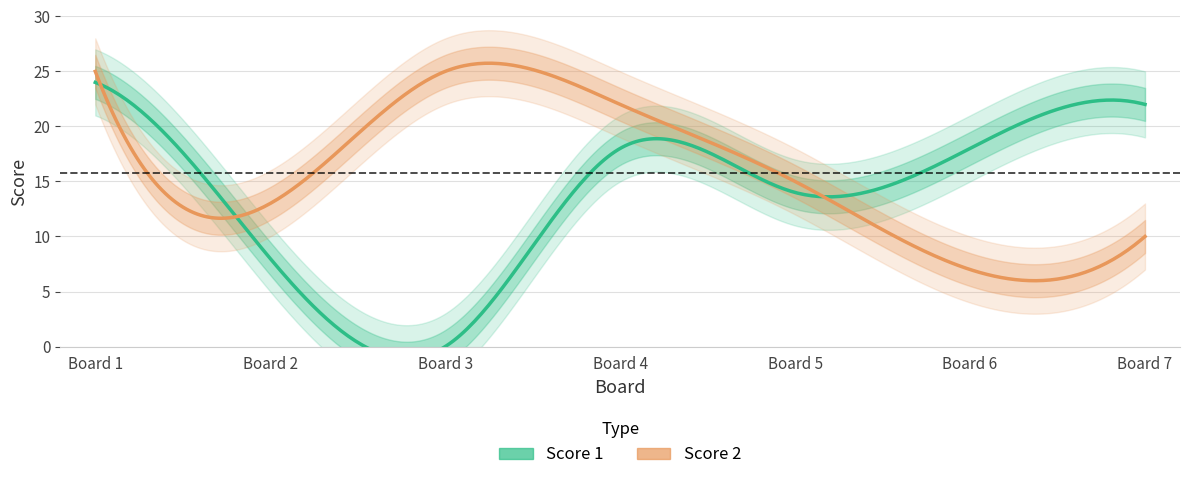

Reading left to right, transcribe all the data shown in this chart.

Score 1: 24	8	0	18	14	18	22
Score 2: 25	13	25	22	15	7	10